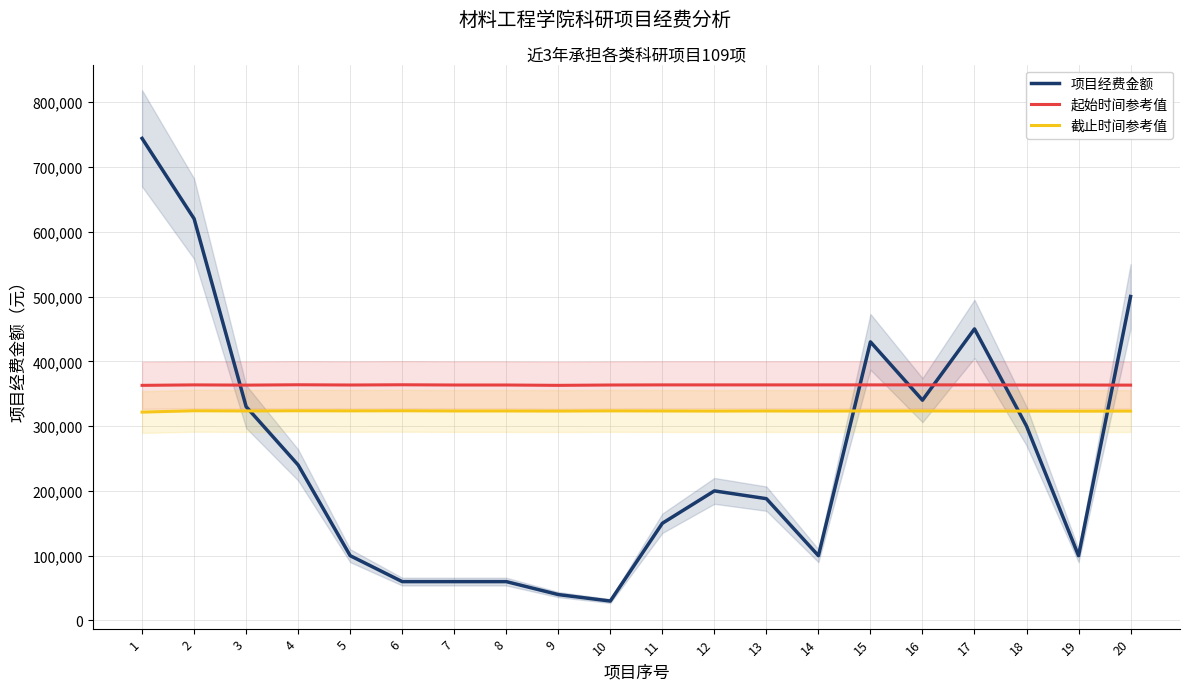

The value of 截止时间参考值 at 7 is 323360. True or false?

True